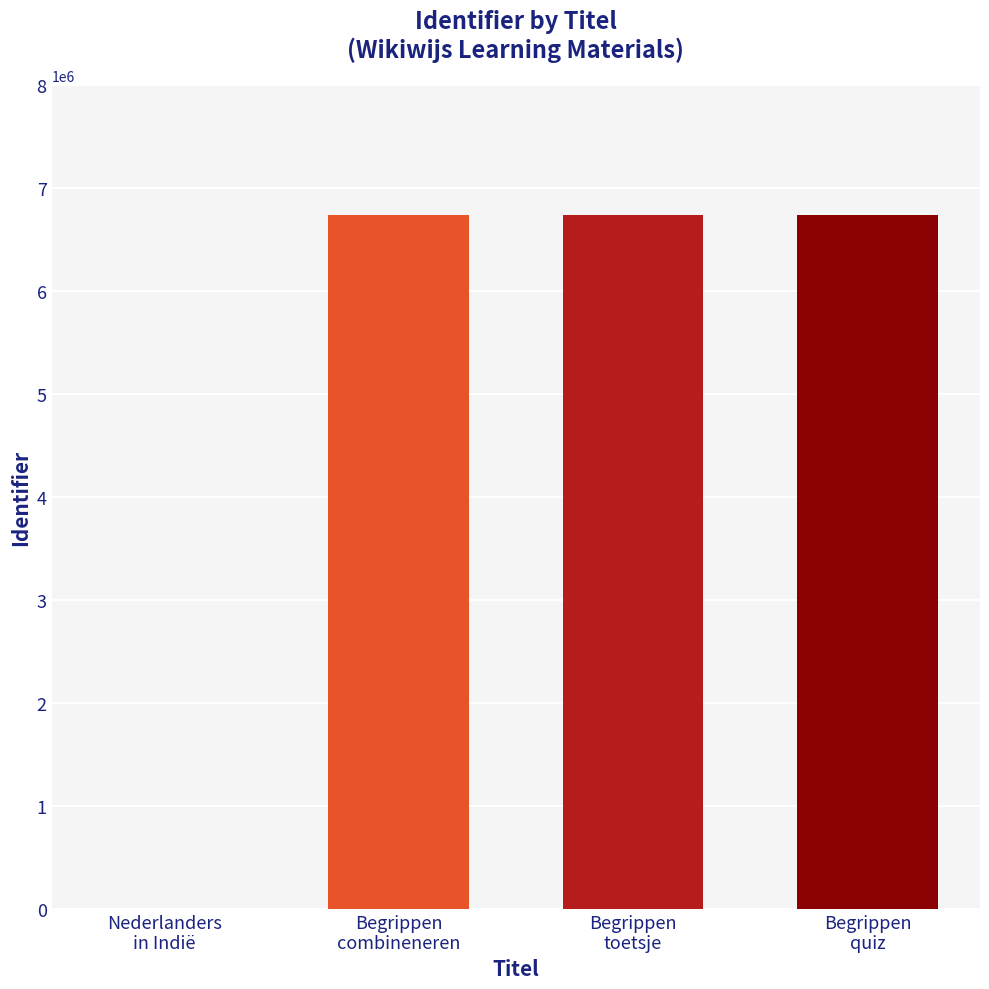

Are the bars grouped side by side (vs. stacked)?

No